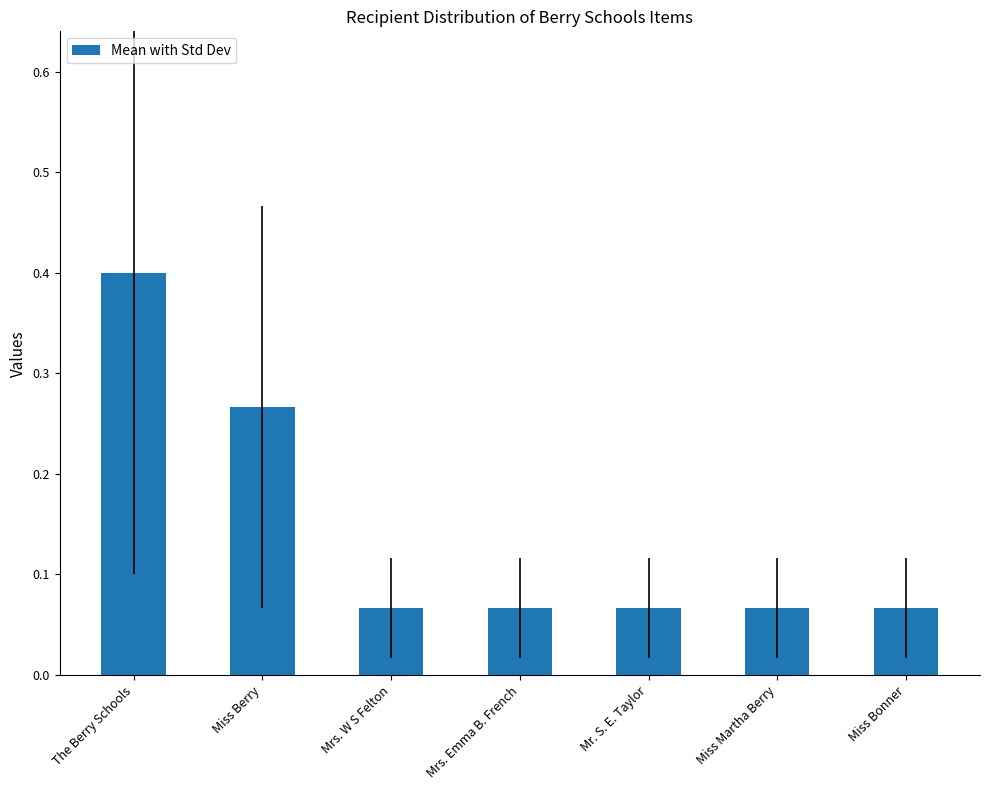

What is the sum of all values?

1.0